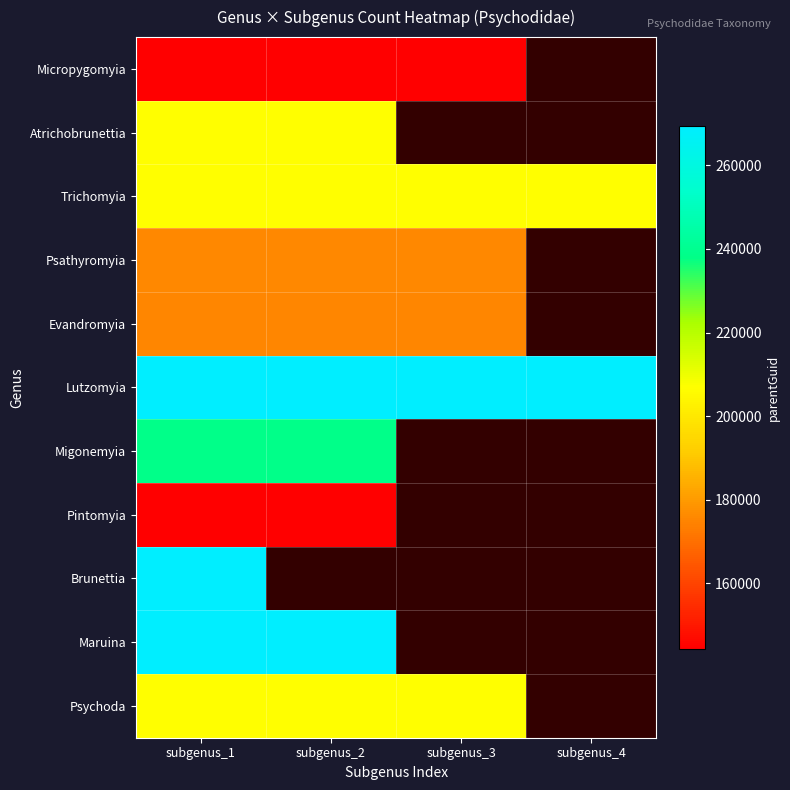

Which category has the highest value in the Brunettia series?

subgenus_1